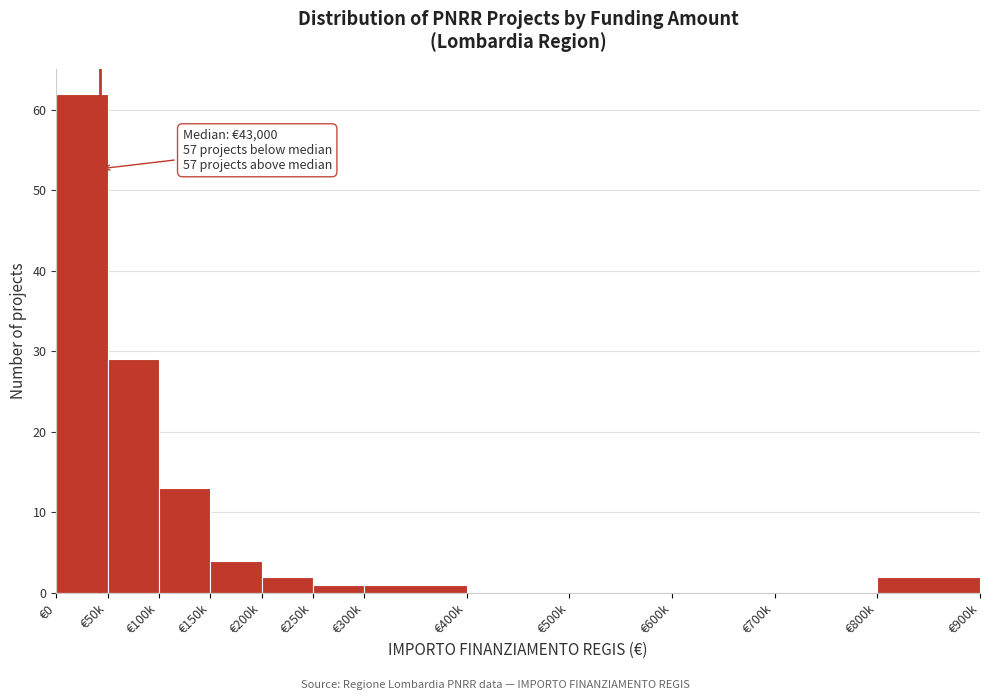

Reading left to right, transcribe all the data shown in this chart.

€0=62	€50k=29	€100k=13	€150k=4	€200k=2	€250k=1	€300k=1	€400k=0	€500k=0	€600k=0	€700k=0	€800k=2